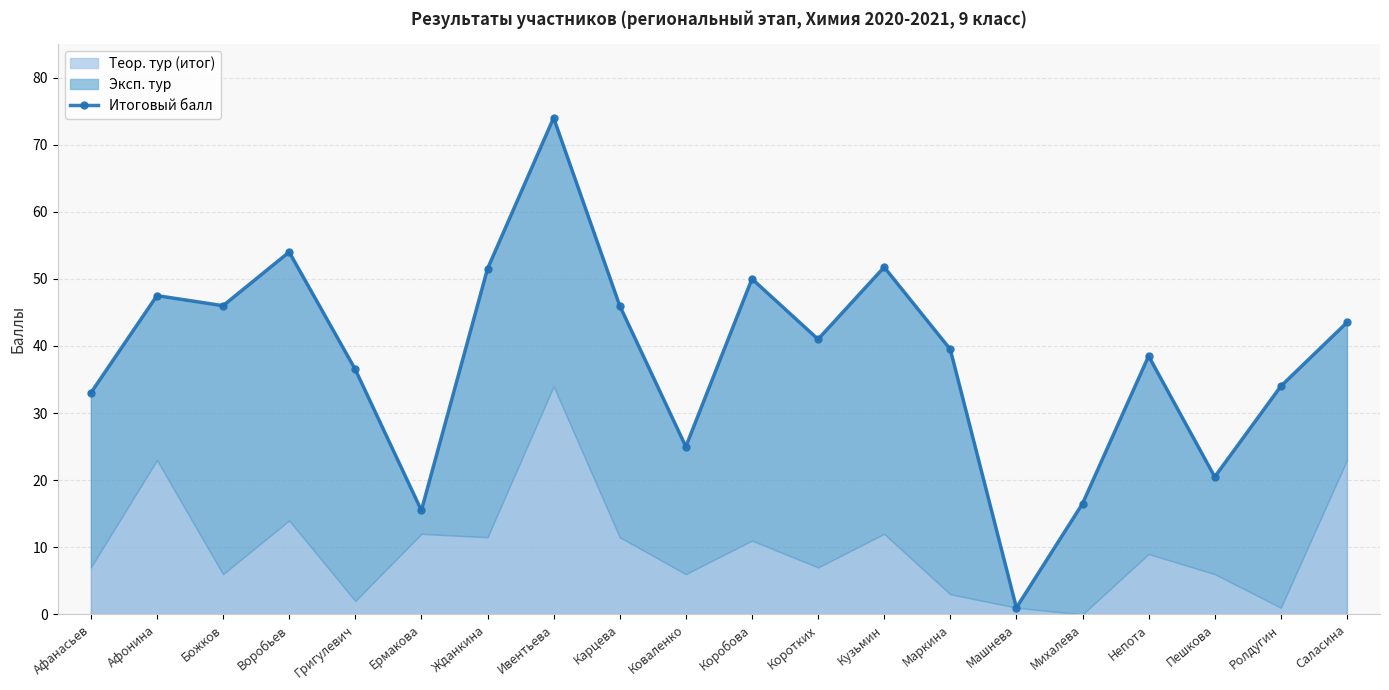

Reading left to right, list all the values displayed in this chart.

Афанасьев=33.0	Афонина=47.5	Божков=46.0	Воробьев=54.0	Григулевич=36.5	Ермакова=15.5	Жданкина=51.5	Ивентьева=74.0	Карцева=46.0	Коваленко=25.0	Коробова=50.0	Коротких=41.0	Кузьмин=51.8	Маркина=39.5	Машнева=1.0	Михалева=16.5	Непота=38.5	Пешкова=20.5	Ролдугин=34.0	Саласина=43.5